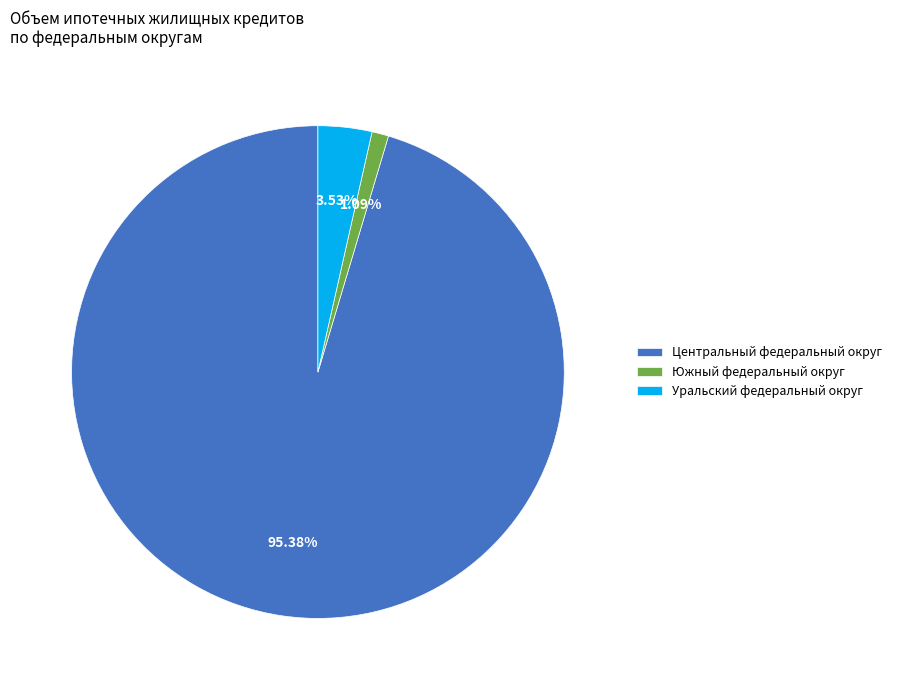

How many slices are in this pie chart?

3